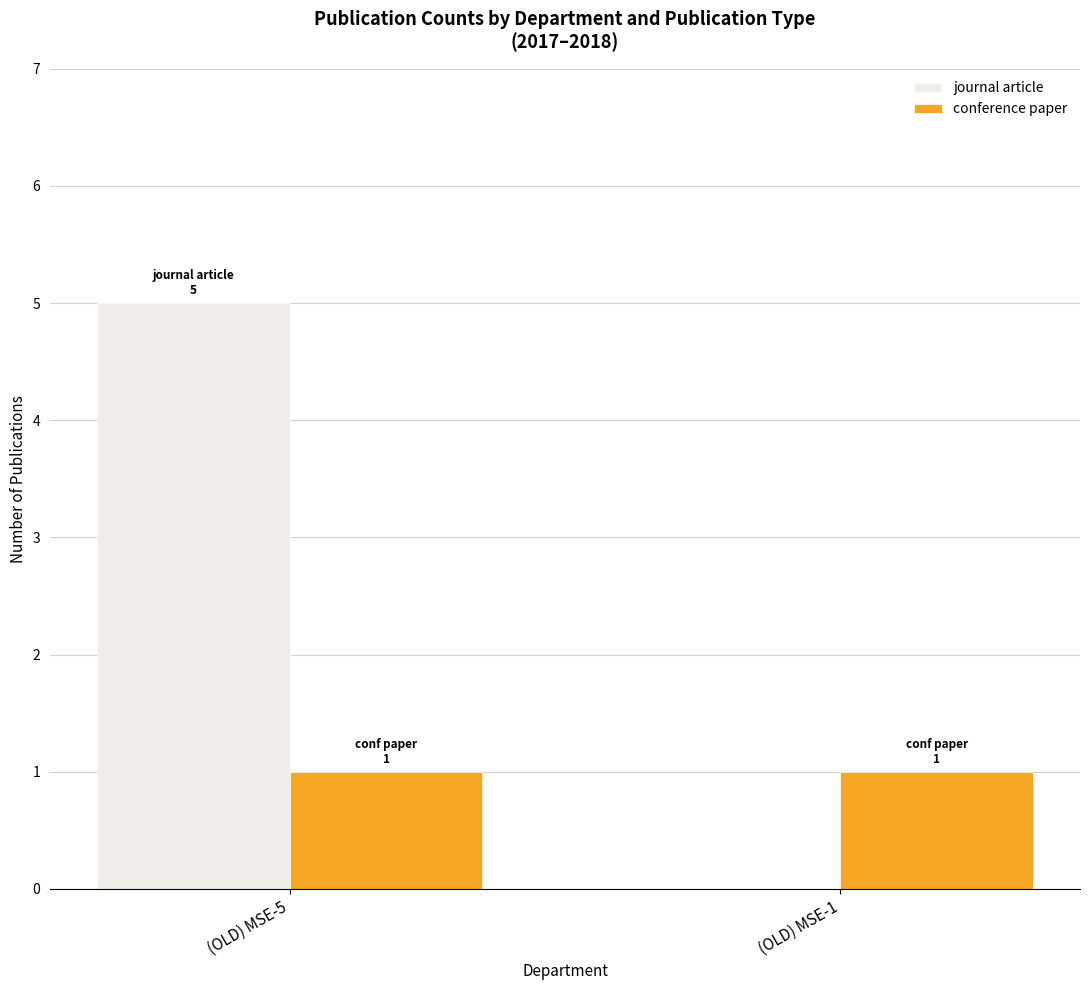

Reading left to right, list all the values displayed in this chart.

journal article: (OLD) MSE-5=5	(OLD) MSE-1=0
conference paper: (OLD) MSE-5=1	(OLD) MSE-1=1